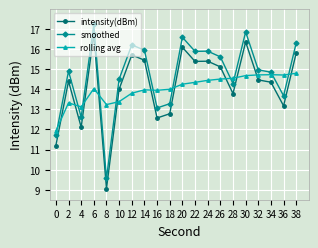

What value does the smoothed series have at 30?

16.9